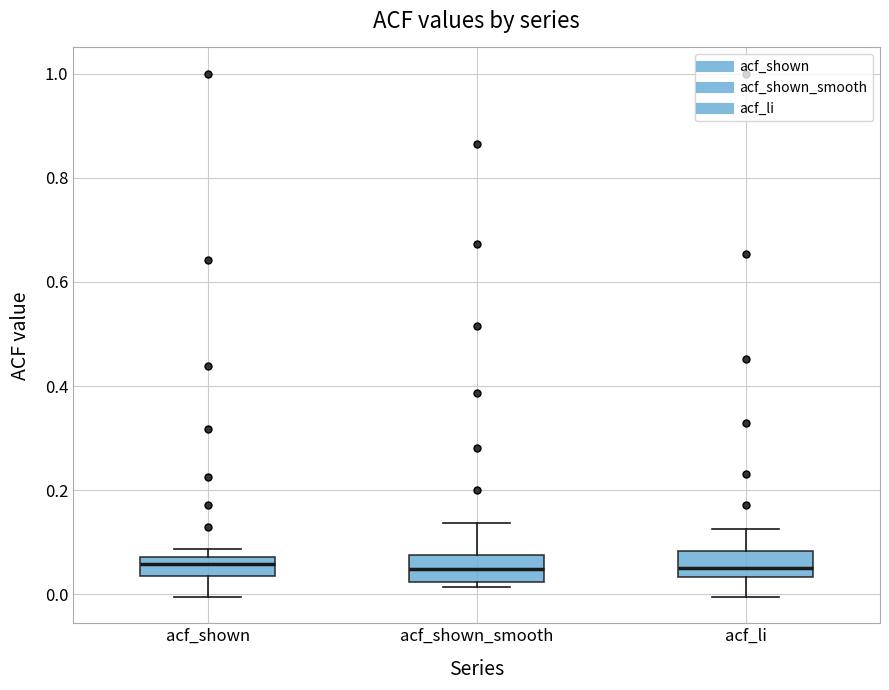

Reading left to right, read every box against the y-axis: the position of its median line, the range the box covers, and the ends of its whiskers. The values are not printed on the chart, so give them approximately, as read against the axis.

acf_shown: median 0.06, box 0.04 to 0.08, whiskers 0.00 to 0.08 (just above the box's upper edge)
acf_shown_smooth: median 0.04, box 0.02 to 0.08, whiskers 0.02 (just below the box's lower edge) to 0.14
acf_li: median 0.06, box 0.04 to 0.08, whiskers 0.00 to 0.12